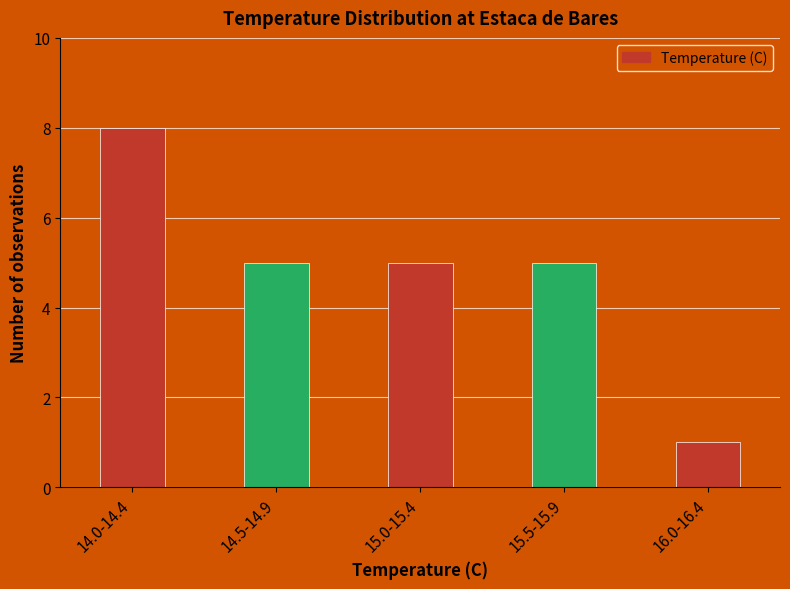

Reading right to left, transcribe all the data shown in this chart.

16.0-16.4=1	15.5-15.9=5	15.0-15.4=5	14.5-14.9=5	14.0-14.4=8